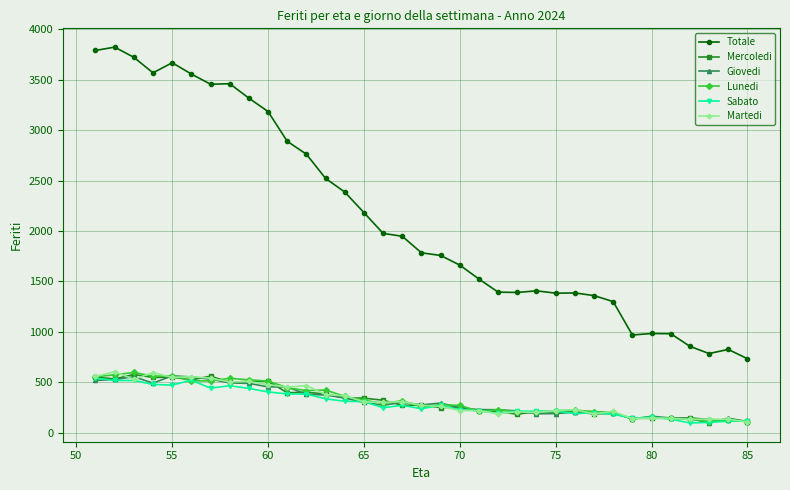

What is the value of the Mercoledi point at the 2nd from the left?

533